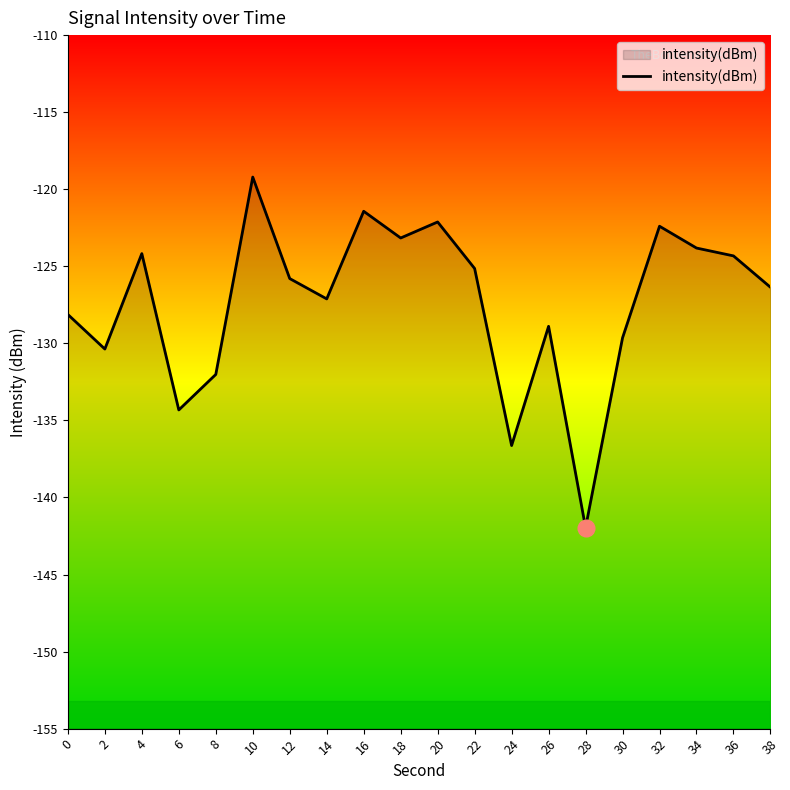

What value does the data have at 24?

-136.6